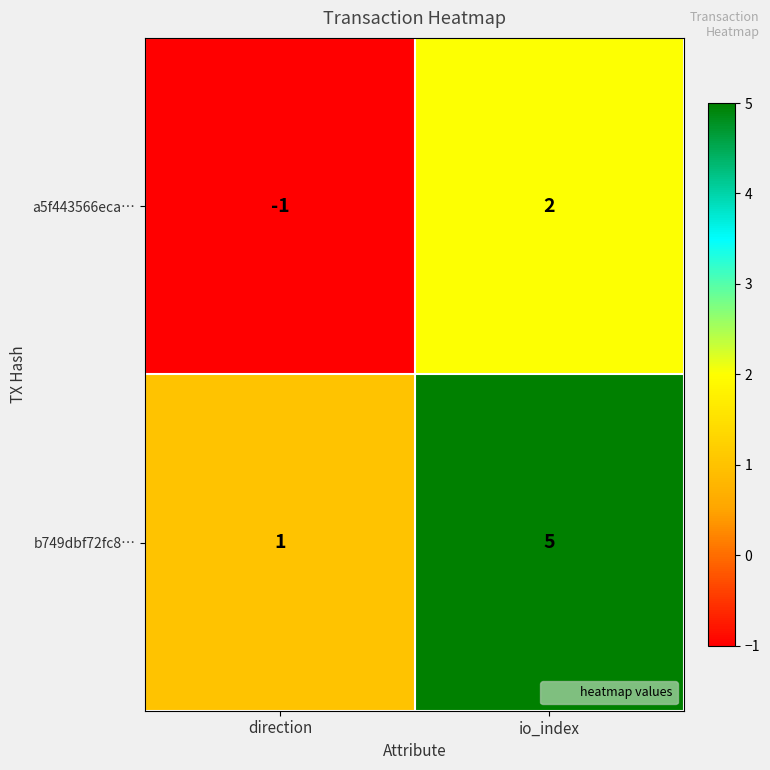

At how many categories does at least one series exceed 2?

1